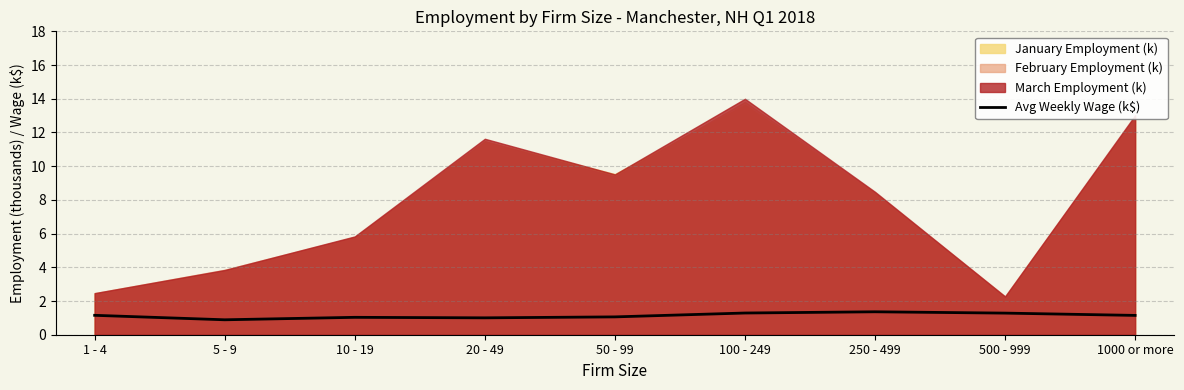

What is the lowest value of the Avg Weekly Wage (k$) series?

0.9